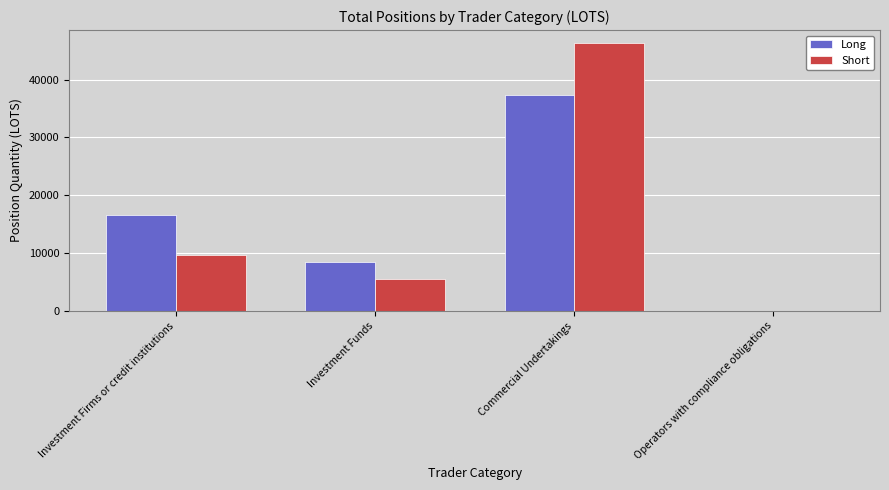

Between Investment Firms or credit institutions and Commercial Undertakings, which series saw the biggest shift?

Short